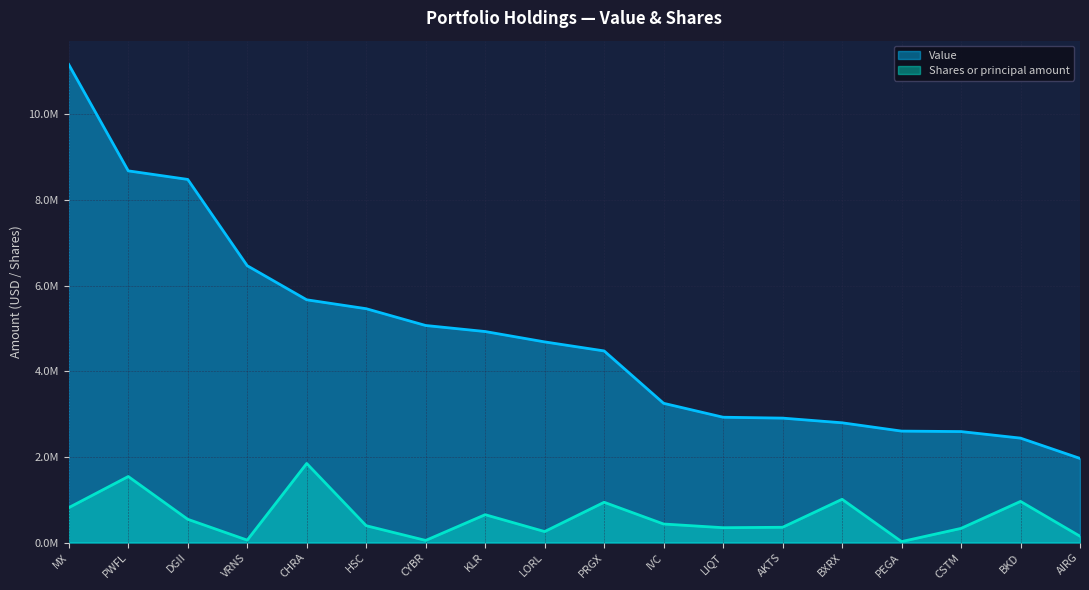

Which category has the lowest value across all series?

PEGA